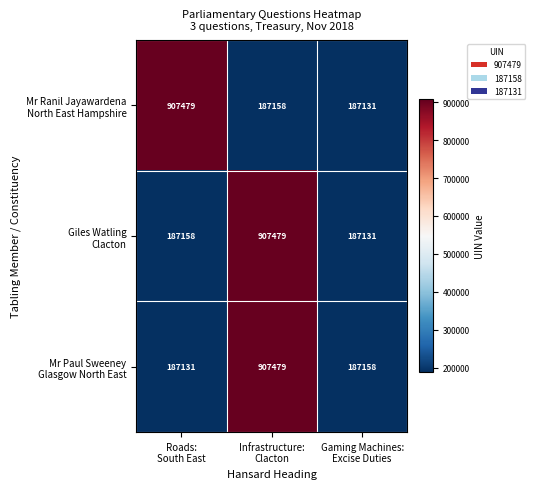

How many distinct data groups are displayed?

3